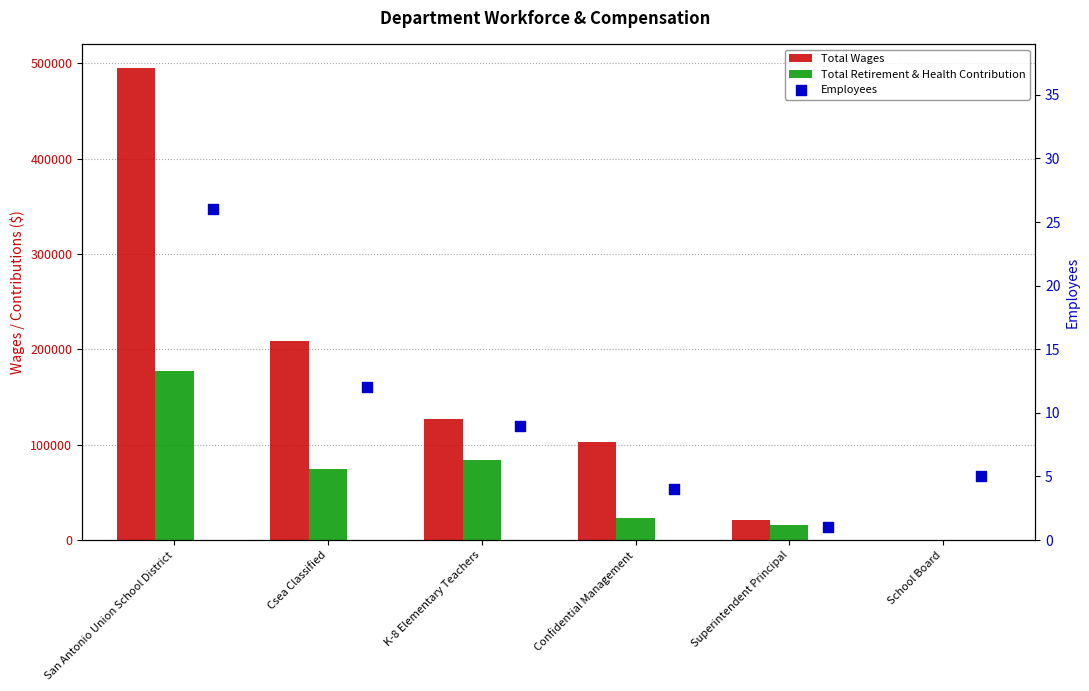

What are all the series names shown in the legend?

Total Wages, Total Retirement & Health Contribution, Employees